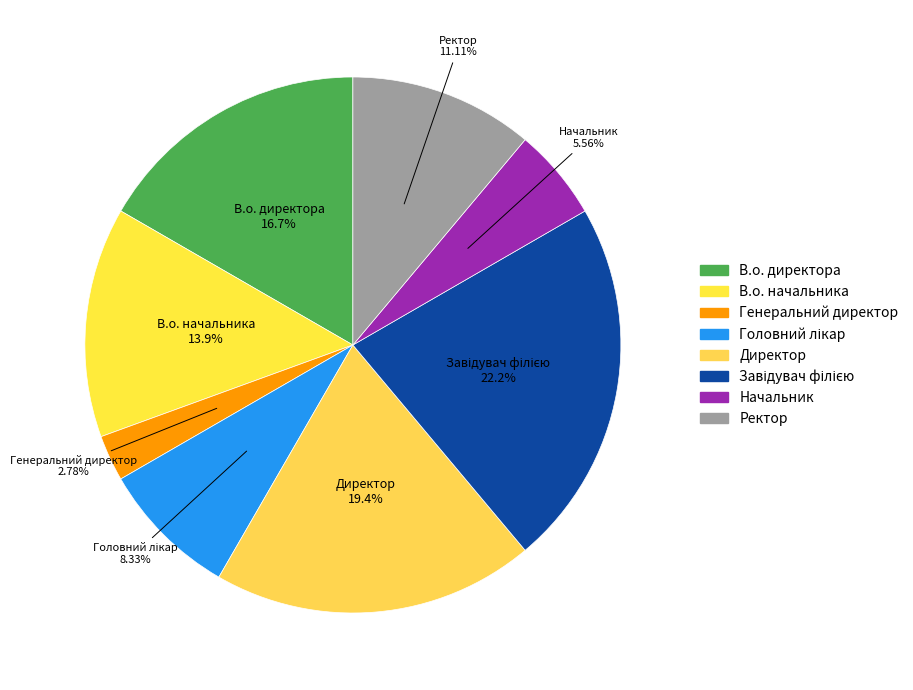

Count the number of slices in the pie.

8